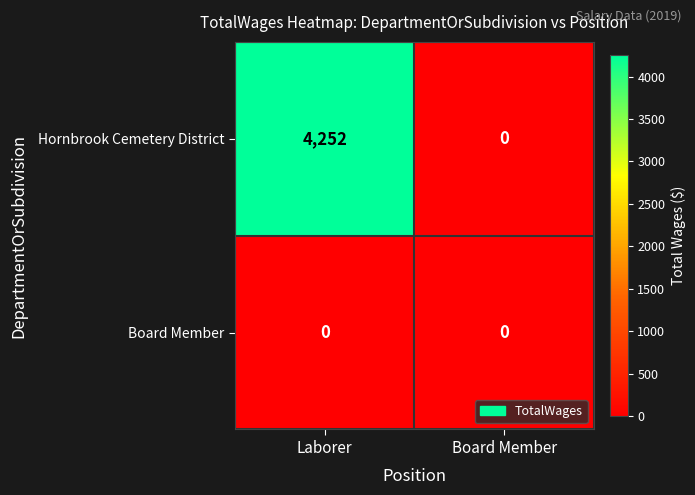

Which series has the largest total across all categories?

Hornbrook Cemetery District